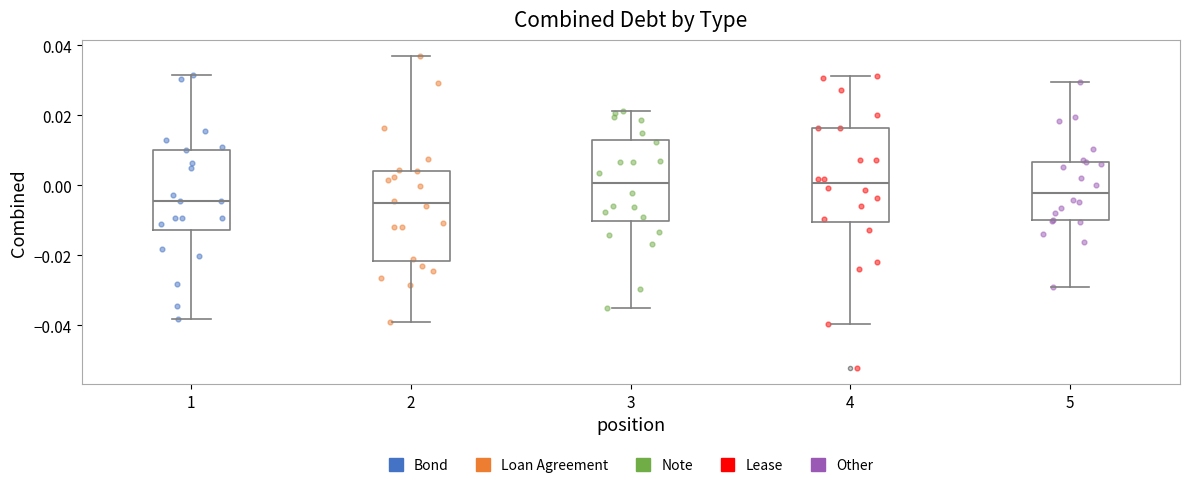

Where does the median line of the box at x = 2 sit on the y-axis? The values are not printed on the chart, so give them approximately, as read against the axis.

-0.006